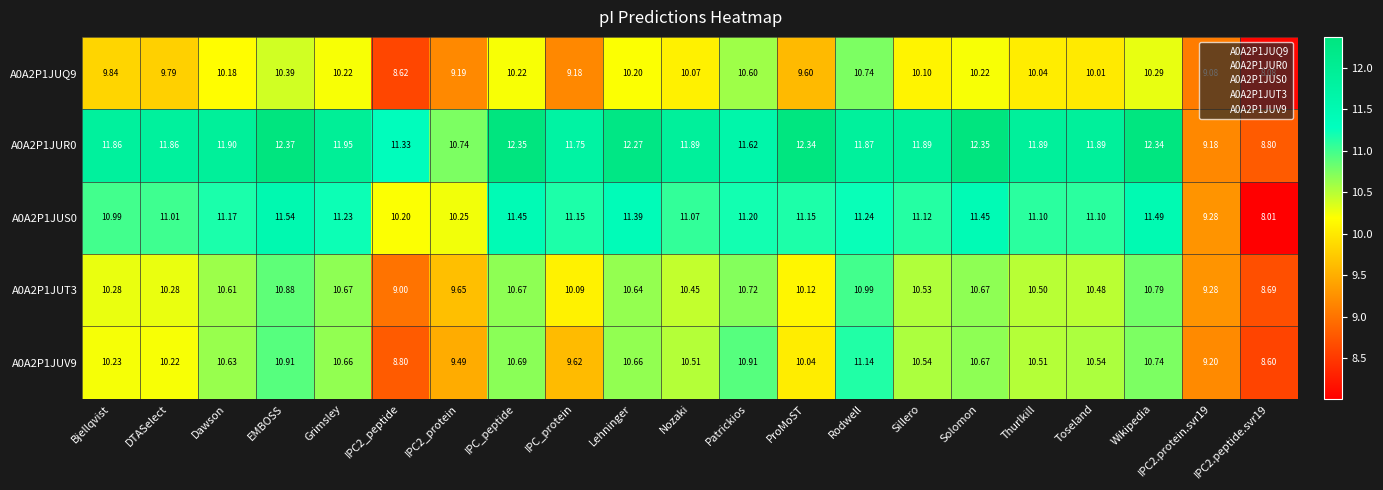

At which category is the sum across all series the highest?

EMBOSS